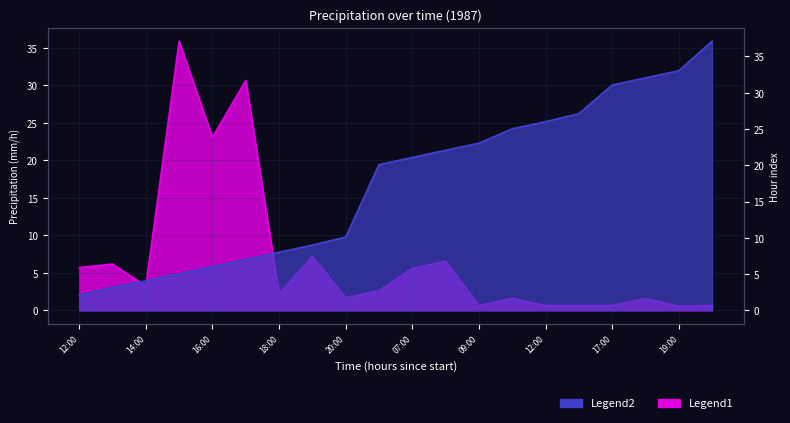

At which category is the sum across all series the highest?

15:00